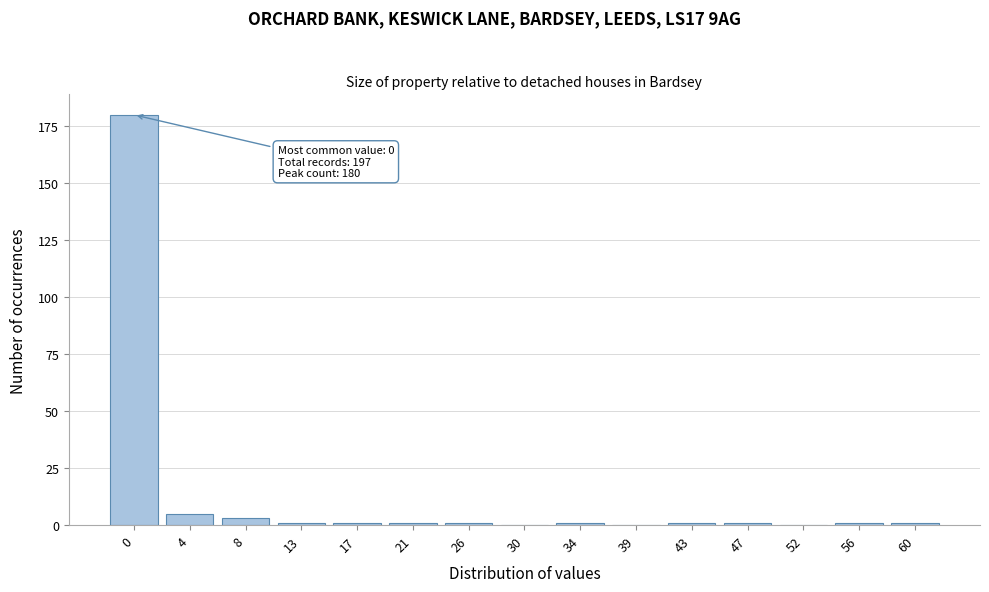

Reading left to right, what are all the values shown in this chart?

0=180	4=5	8=3	13=1	17=1	21=1	26=1	30=0	34=1	39=0	43=1	47=1	52=0	56=1	60=1